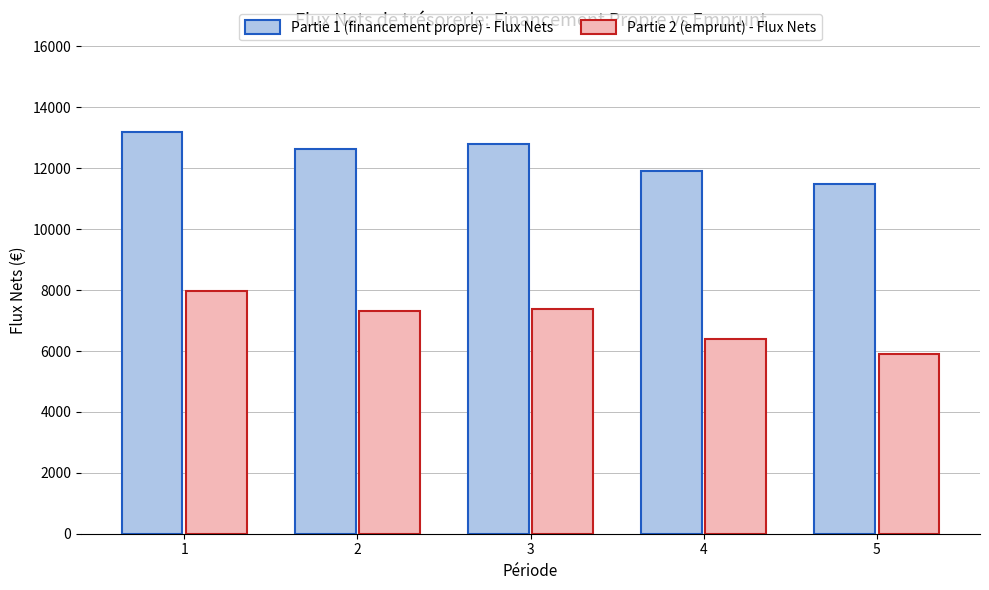

List the labels in order of Partie 1 (financement propre) - Flux Nets value, smallest first.

5, 4, 2, 3, 1